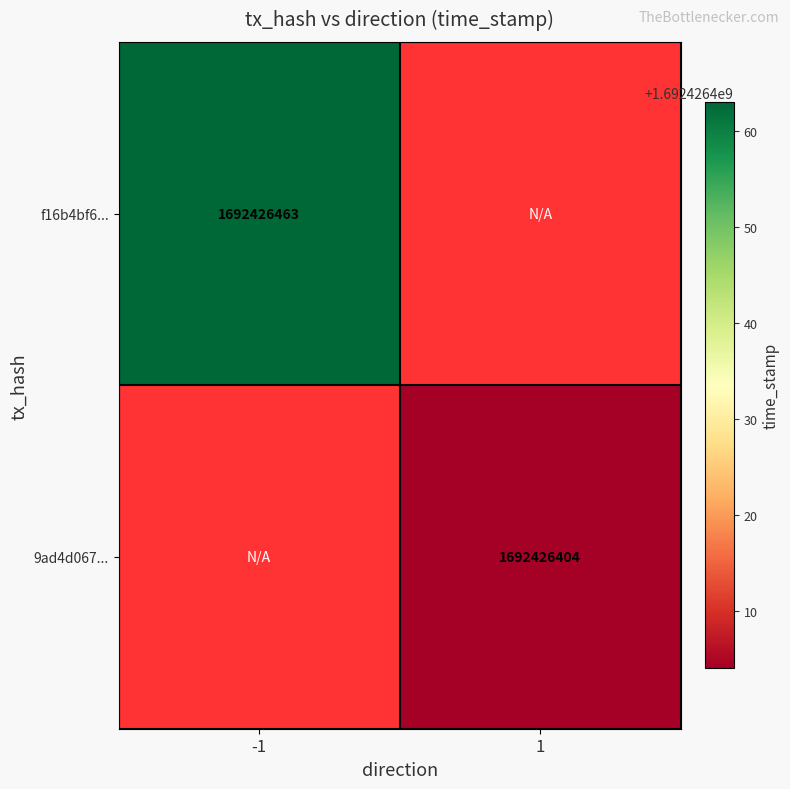

What is the difference between the f16b4bf653371a5523578db7f4384cc3442c9ab values at -1 and 1?

1692426463